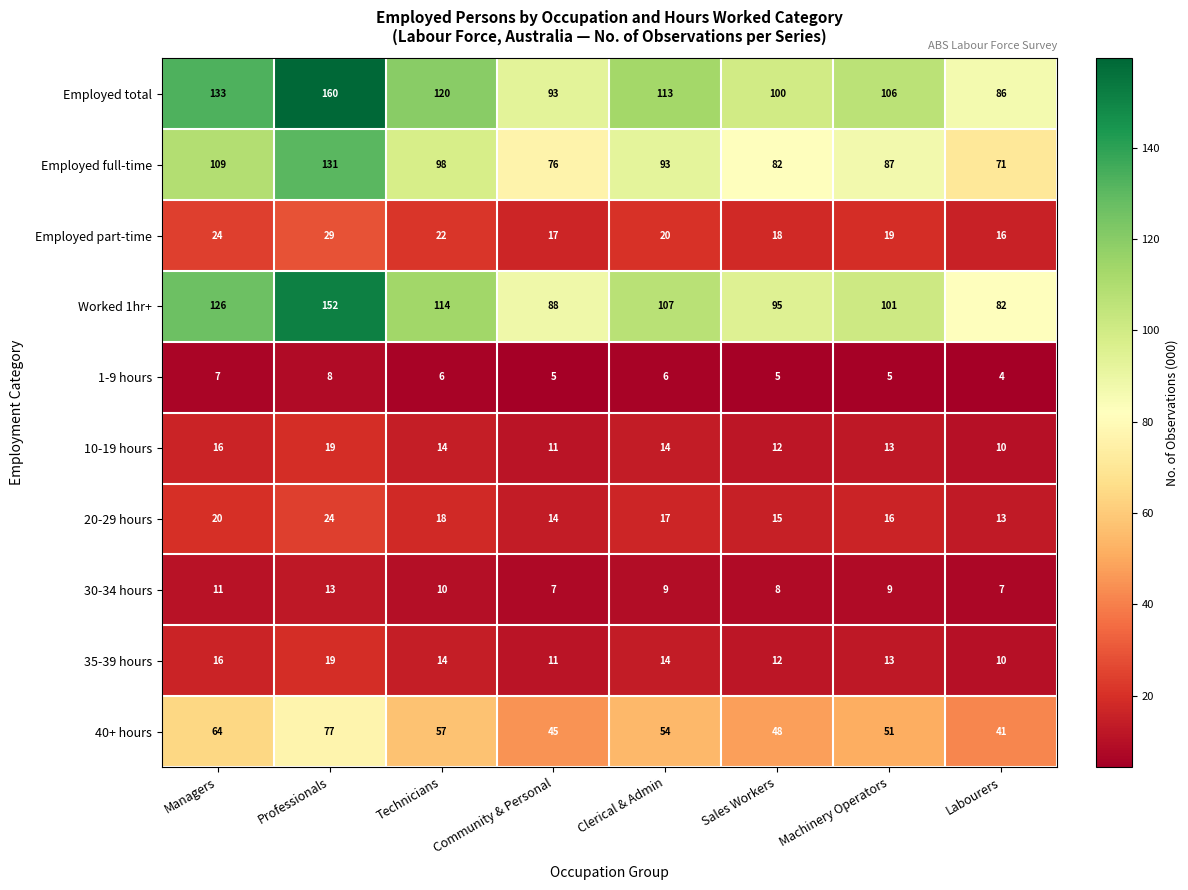

What is the sum of all Employed full-time values?

747